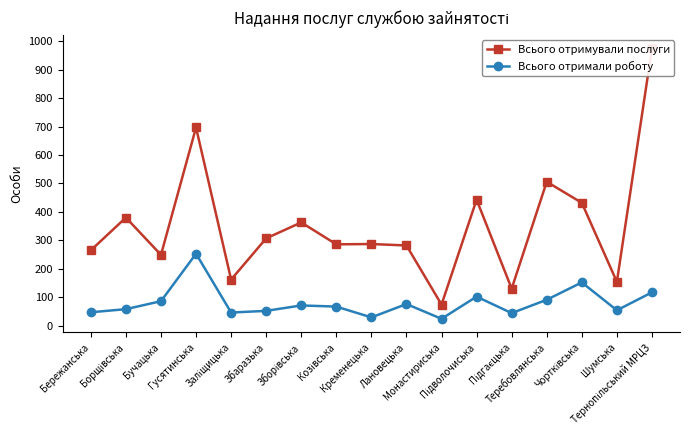

True or false: Всього отримували послуги has more than 0 points higher than both neighbors.

True